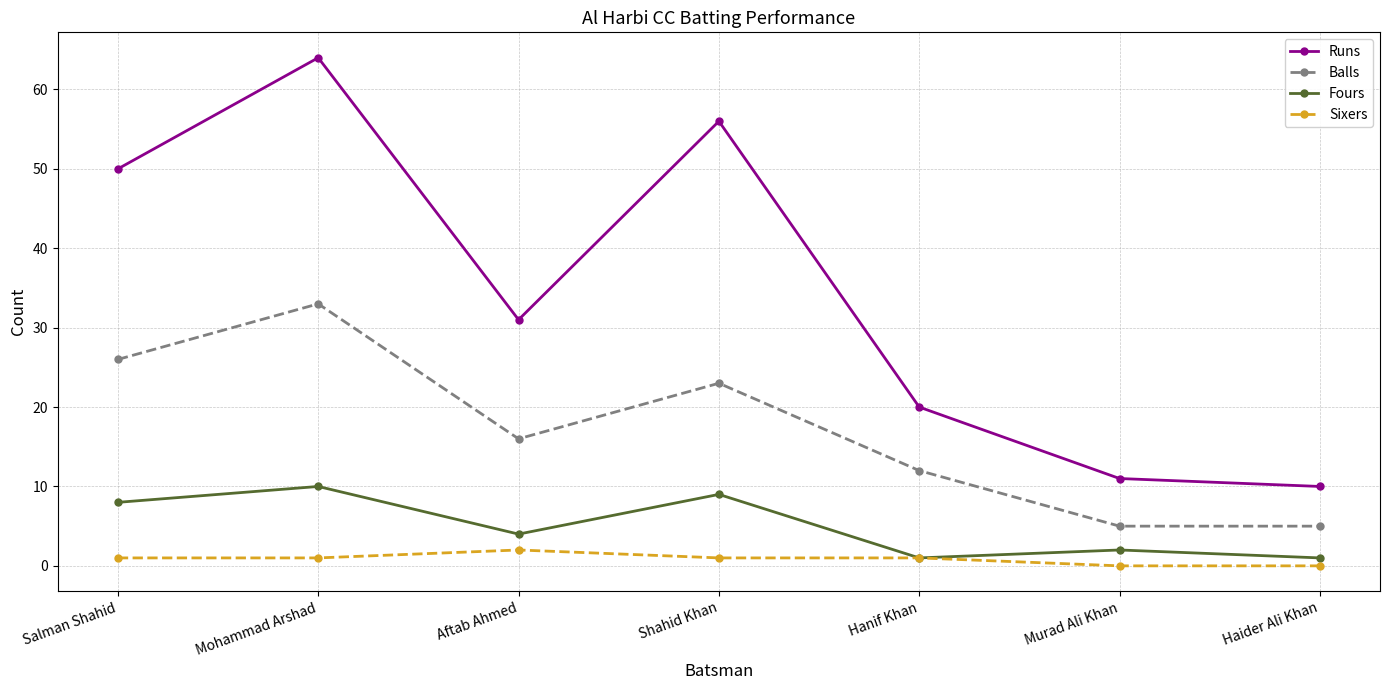

What is the difference between the second highest and minimum values in the Balls series?

21